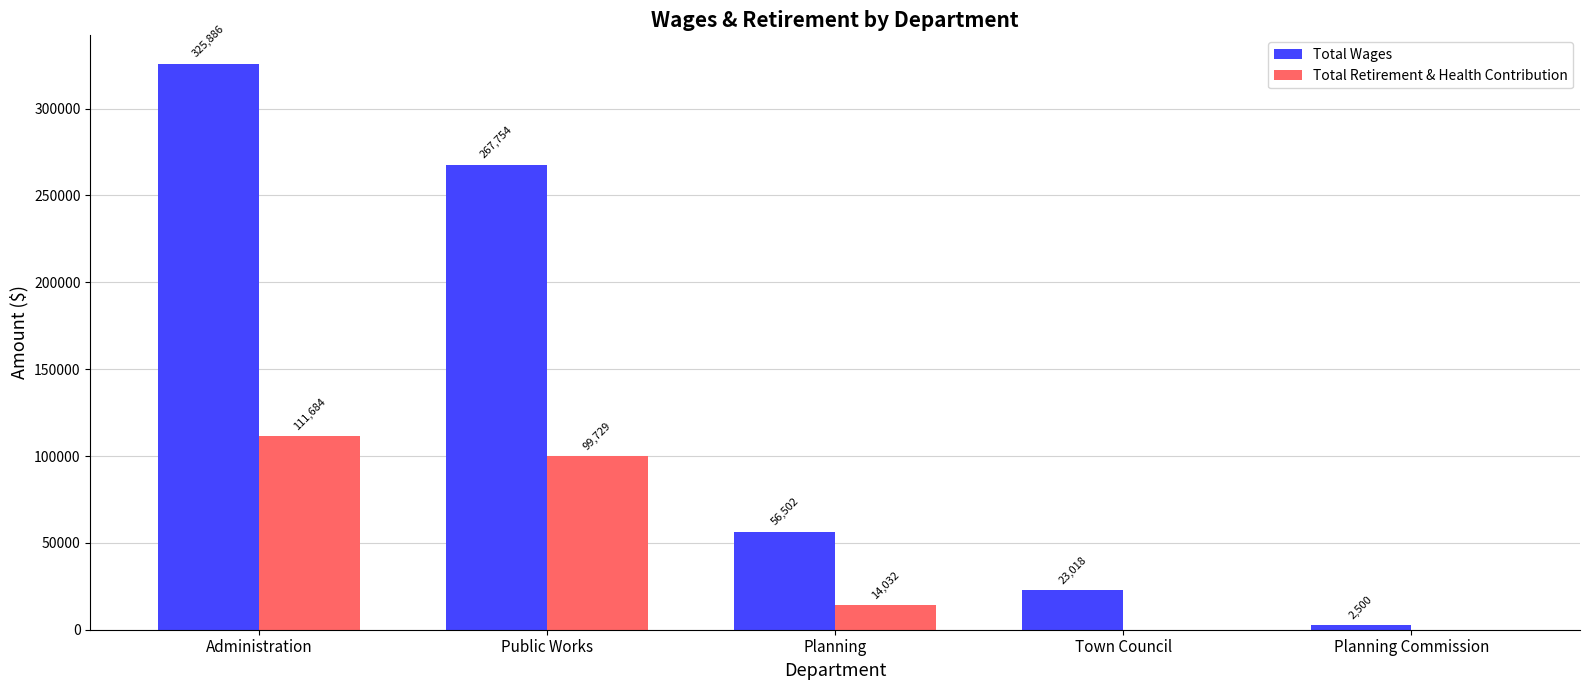

The value of Total Wages at Administration is 325886. True or false?

True